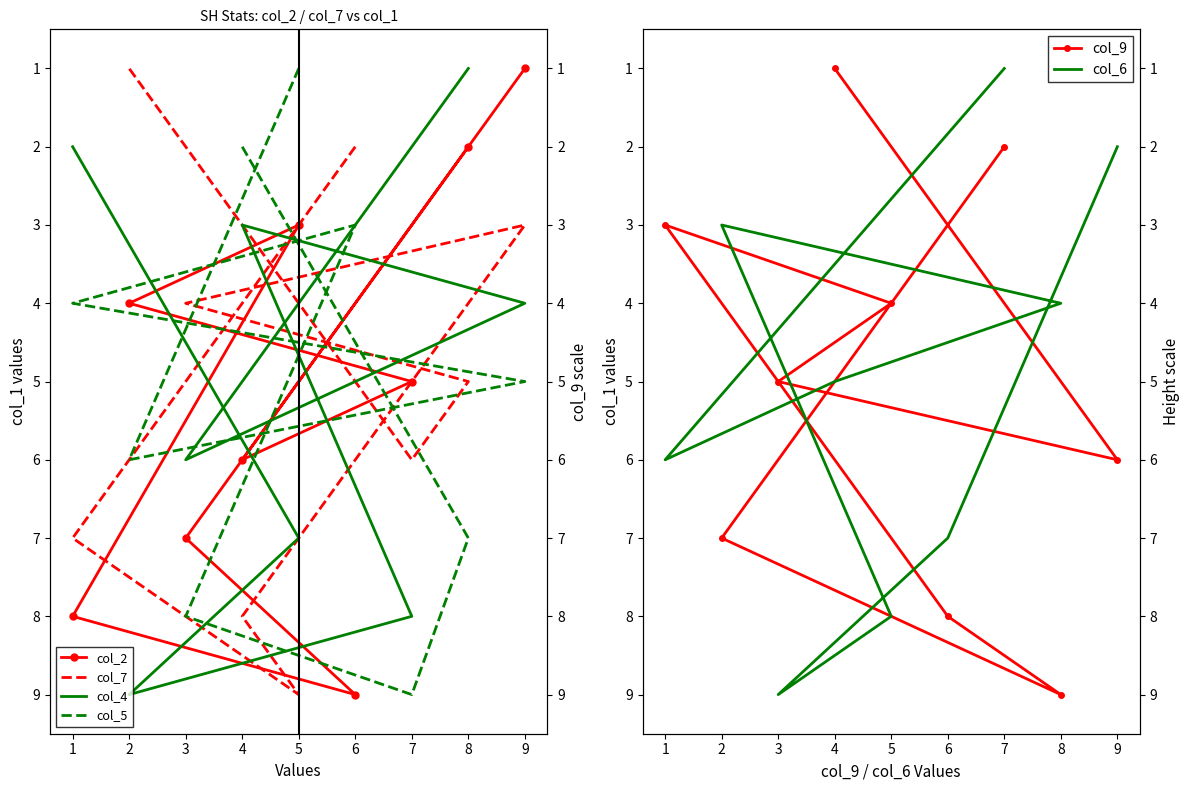

What are all the series names shown in the legend?

col_2, col_7, col_4, col_5, col_9, col_6